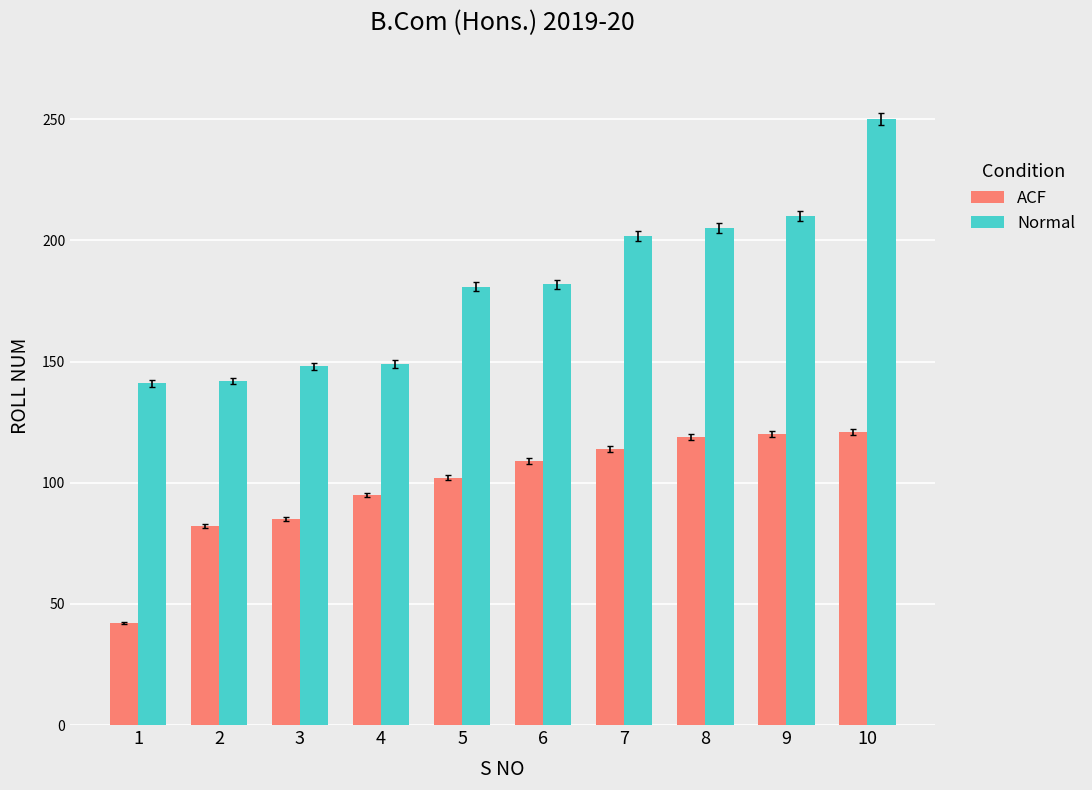

What is the approximate value of Normal at 9, to the nearest 10?

210